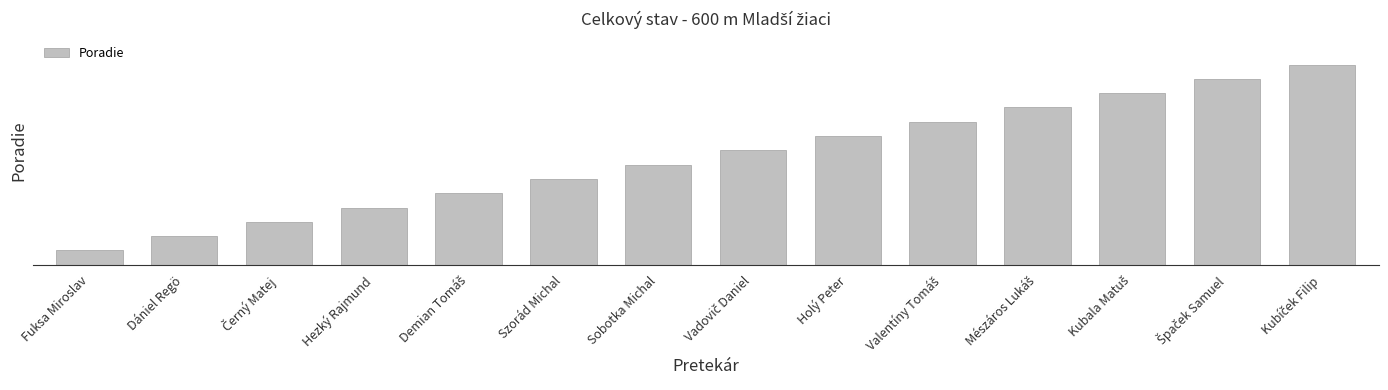

What is the label of the 11th bar from the right?

Hezký Rajmund